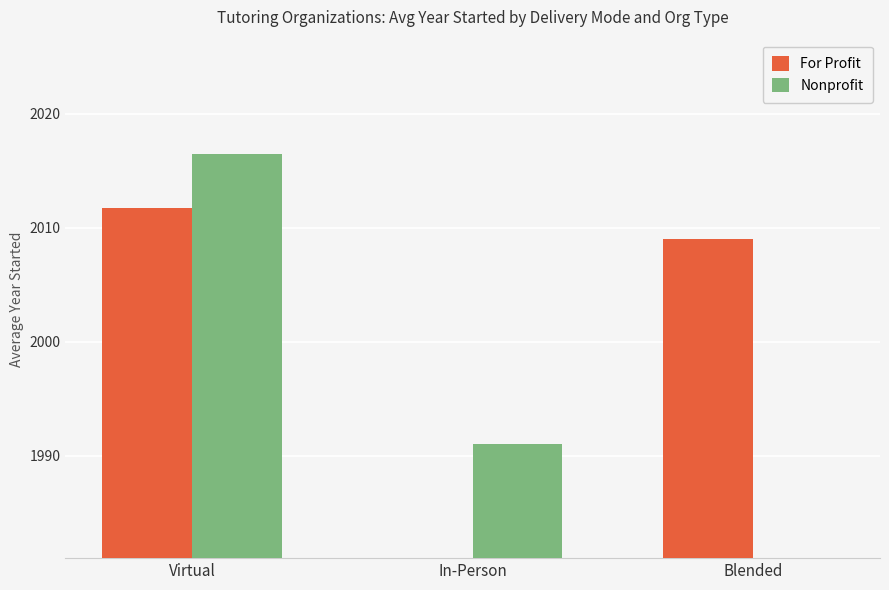

What is the sum of all Nonprofit values?

4007.5